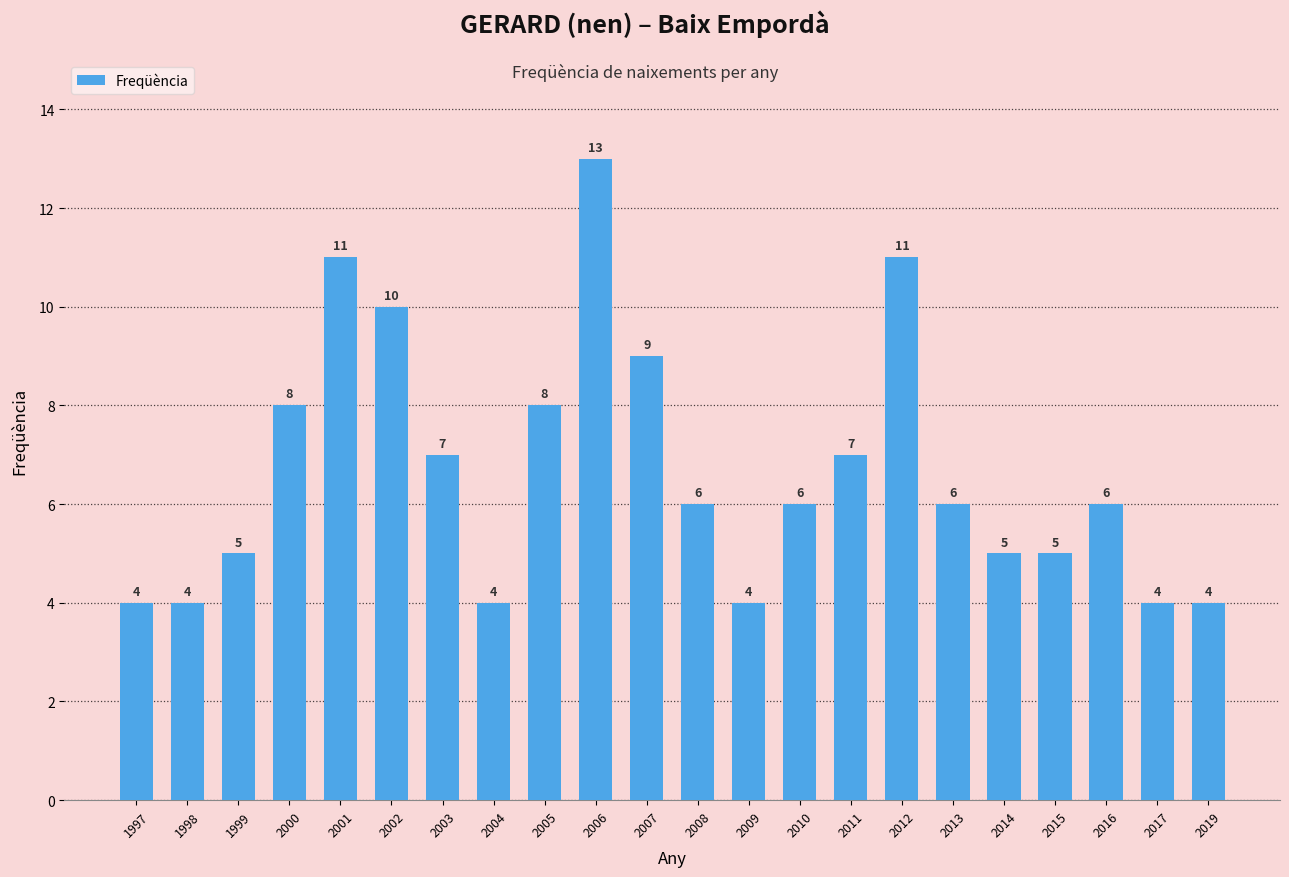

Which has a higher value, 2014 or 2019?

2014